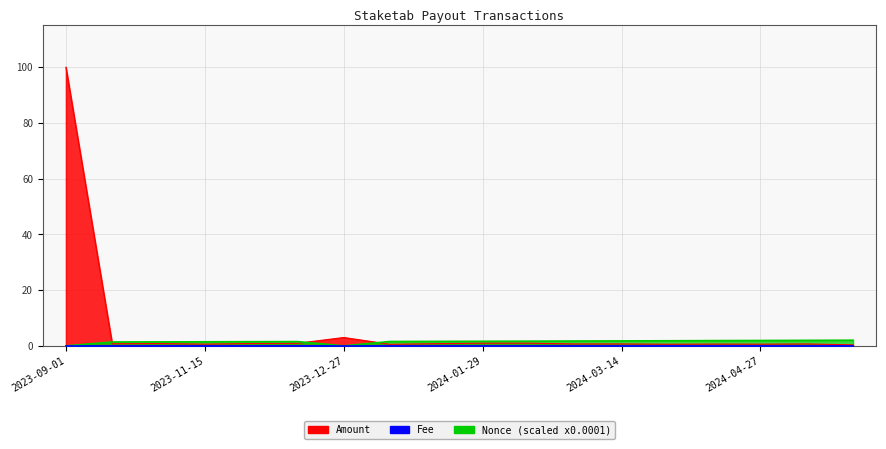

What is the difference between the highest and lowest values at 2023-11-30?

1.4